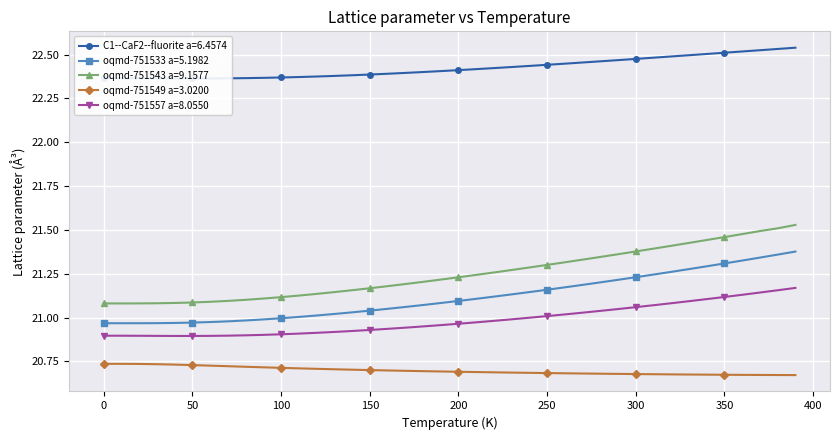

How many data points in oqmd-751533 a=5.1982 are less than 21?

11